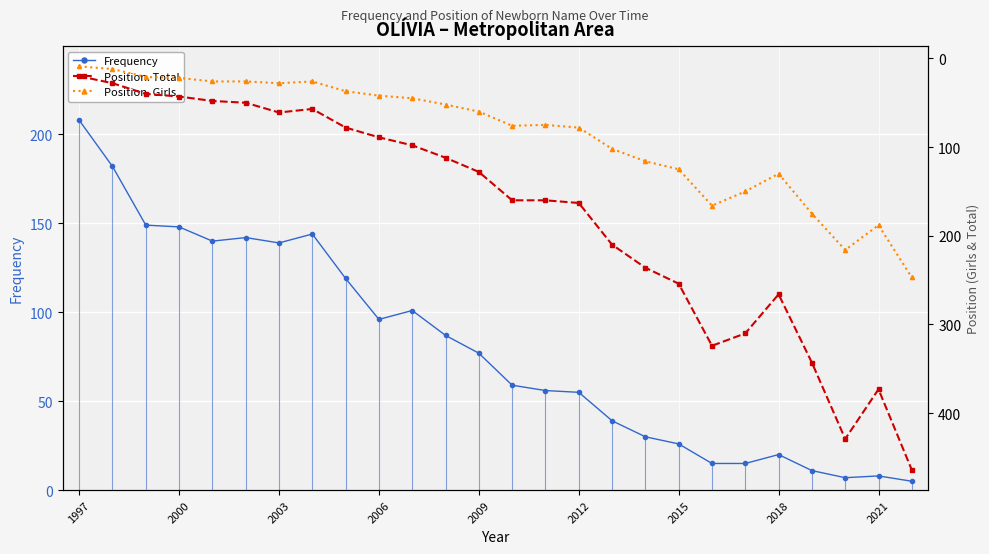

True or false: Frequency has a value of 26 at 2006.

False